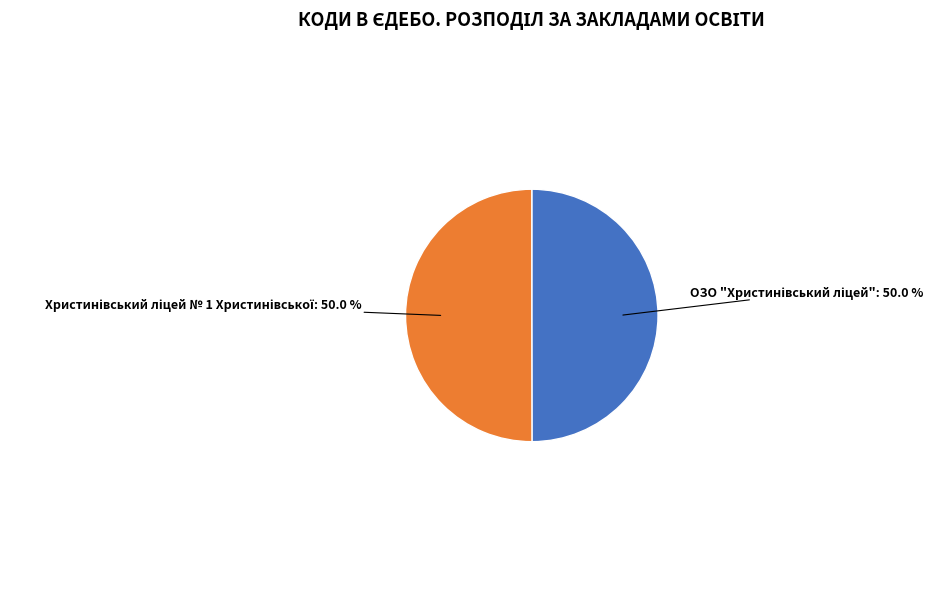

How many segments does this pie chart have?

2